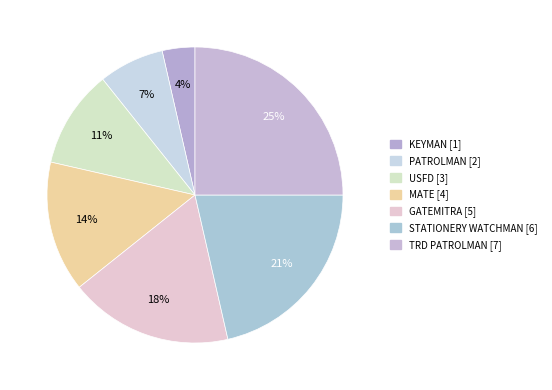

Count the number of slices in the pie.

7